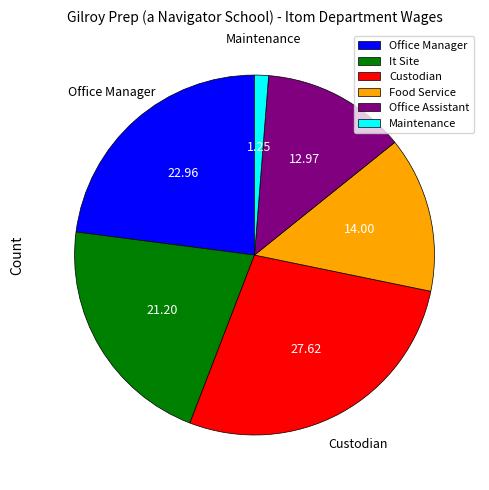

The Custodian slice represents 28% of the pie. True or false?

True